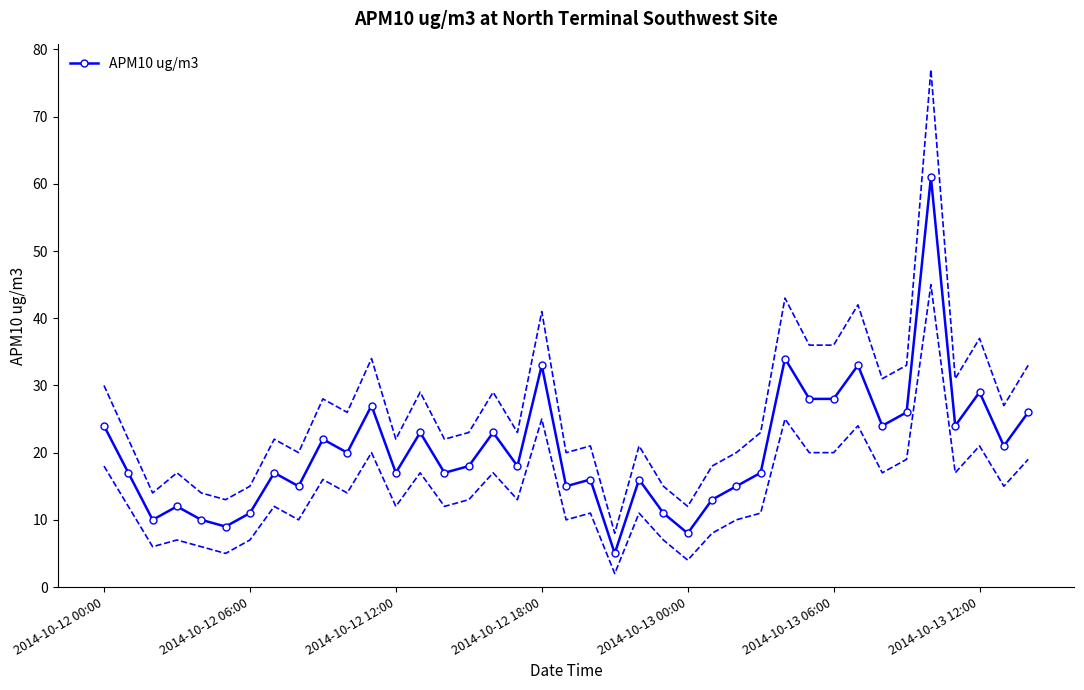

True or false: APM10 ug/m3 has a value of 24 at 2014-10-12 00:00.

True